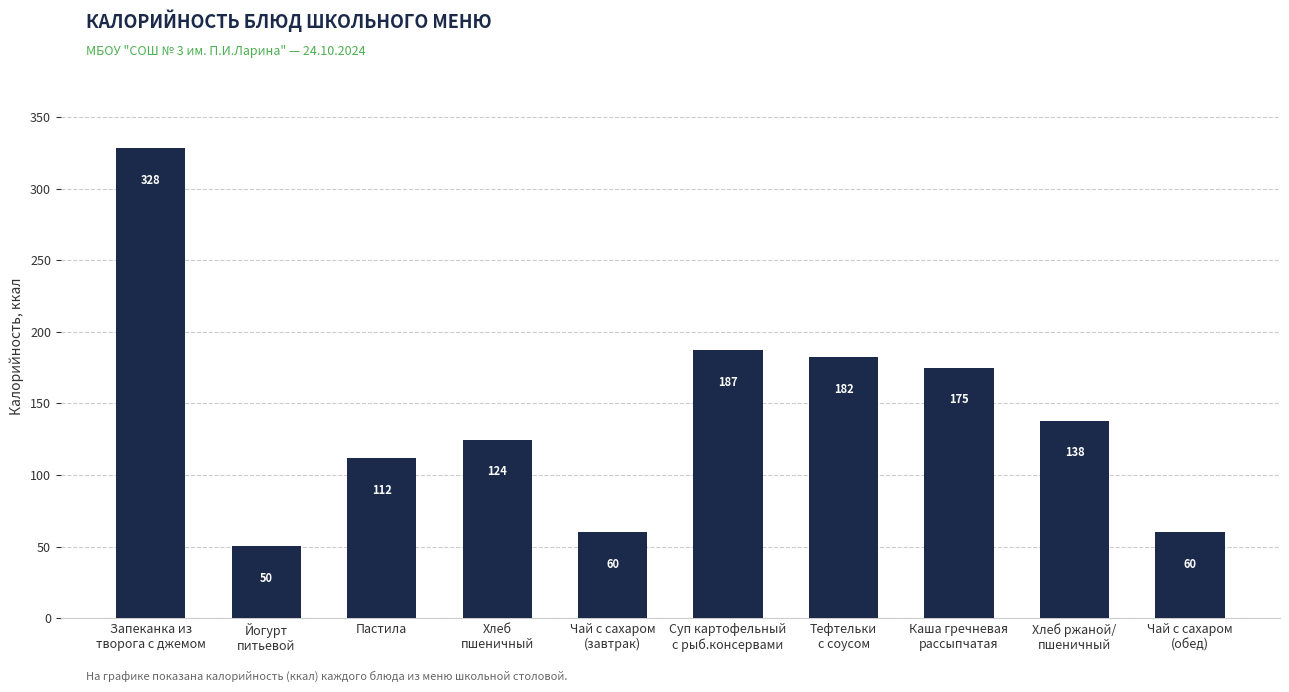

What is the difference between the second highest and minimum values?

136.7